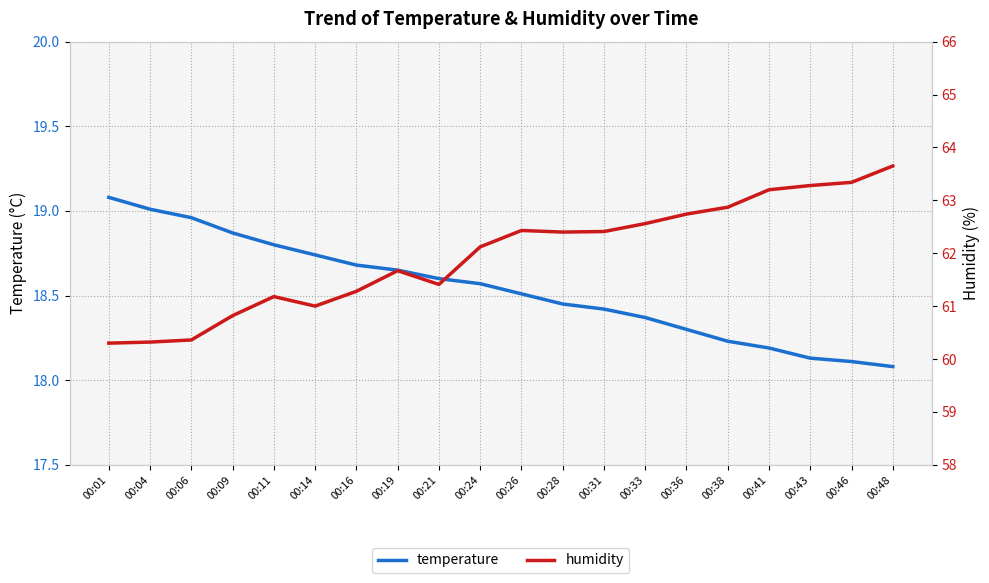

What is the difference between the highest and lowest values at 00:36?

44.4